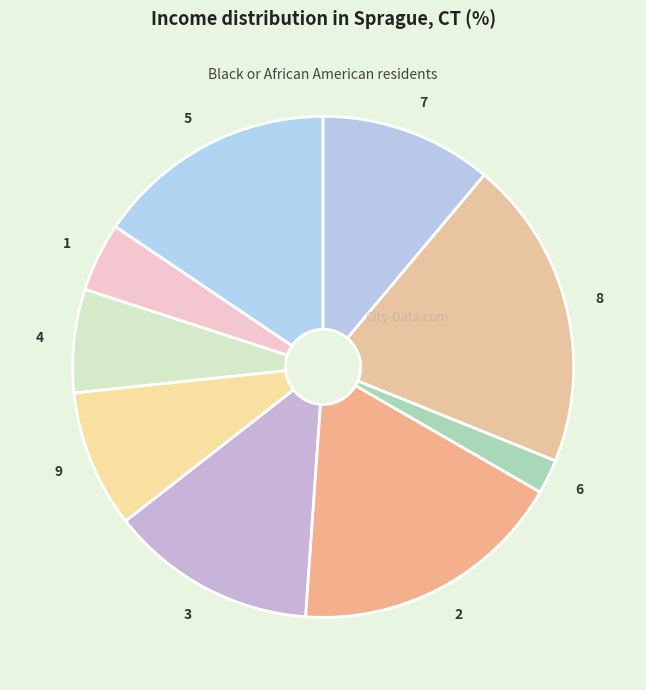

What is the ratio of the value at 2 to the value at 4?

2.7